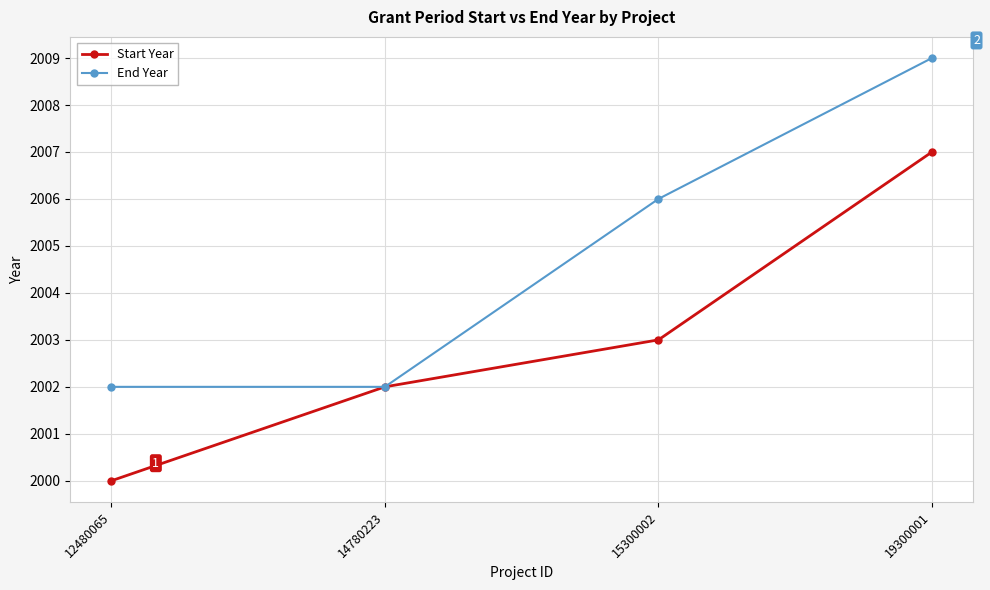

The End Year series shows 1249 at 15300002. True or false?

False